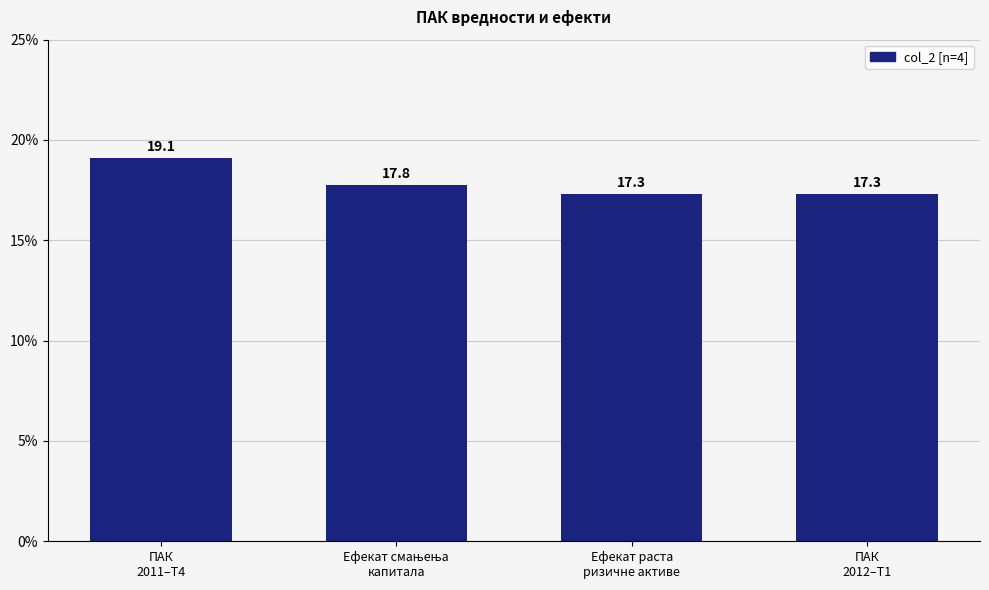

The chart shows a value of 17.3 at Ефекат раста
ризичне активе. True or false?

True